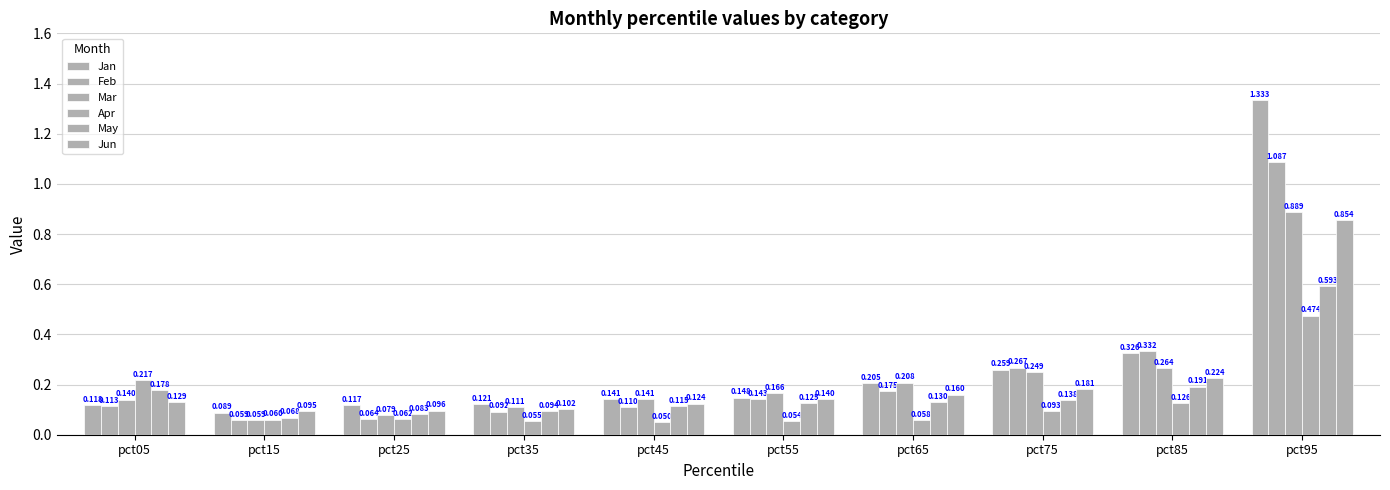

Is the value of Mar at pct35 greater than the value of May at pct55?

No